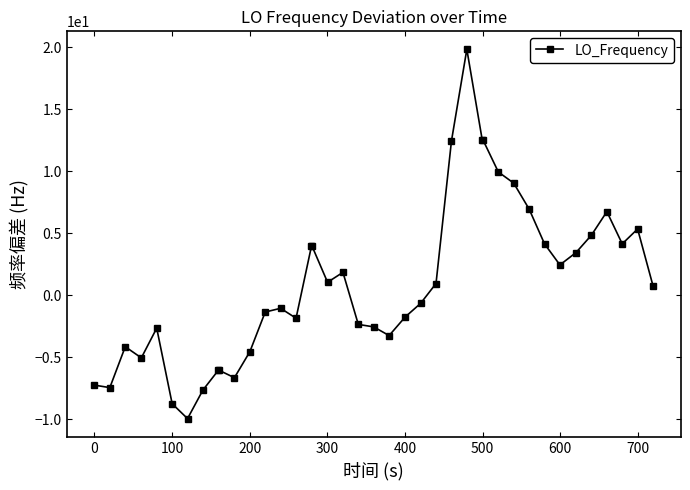

True or false: the data has more than 0 interior local peaks.

True